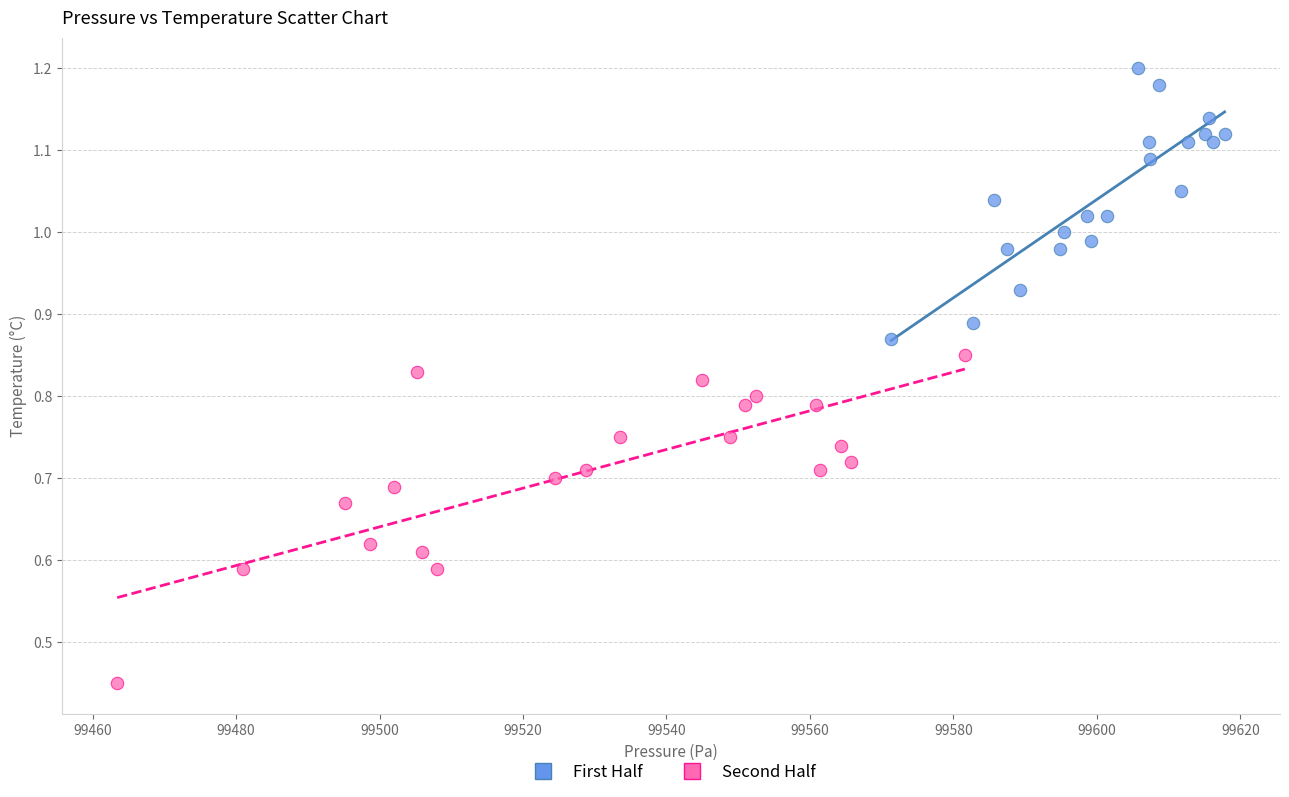

Which series contains the lowest Y value?

Second Half